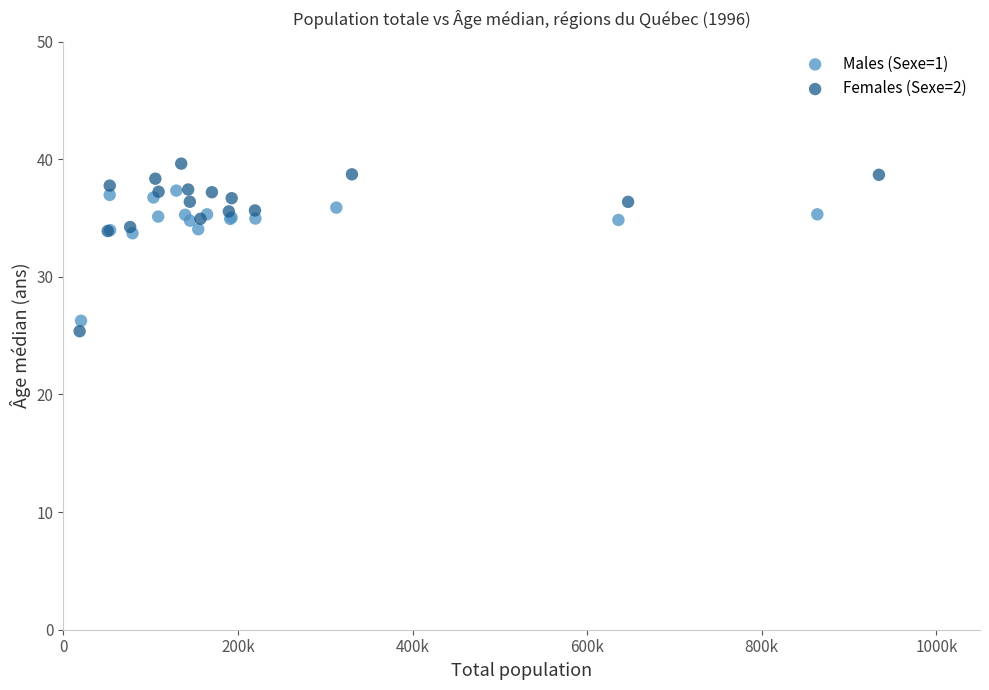

What are all the series names shown in the legend?

Males (Sexe=1), Females (Sexe=2)